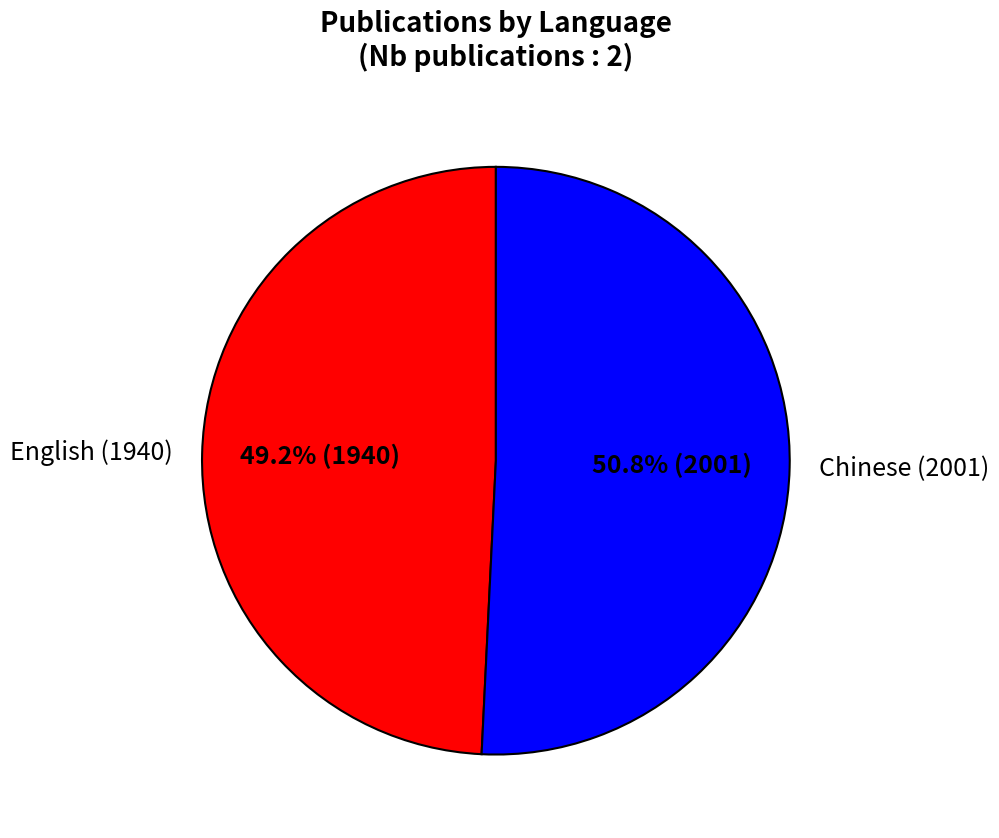

True or false: English (1940) accounts for 63% of the total.

False